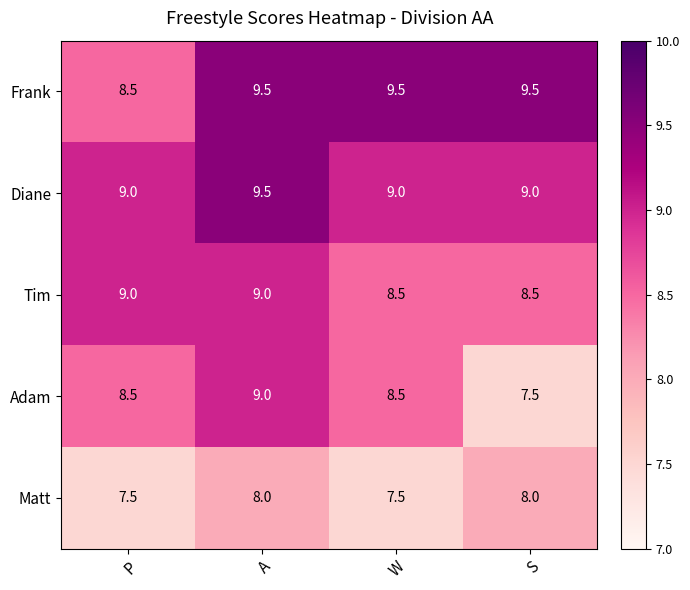

Which series changed the most between P and A?

Frank